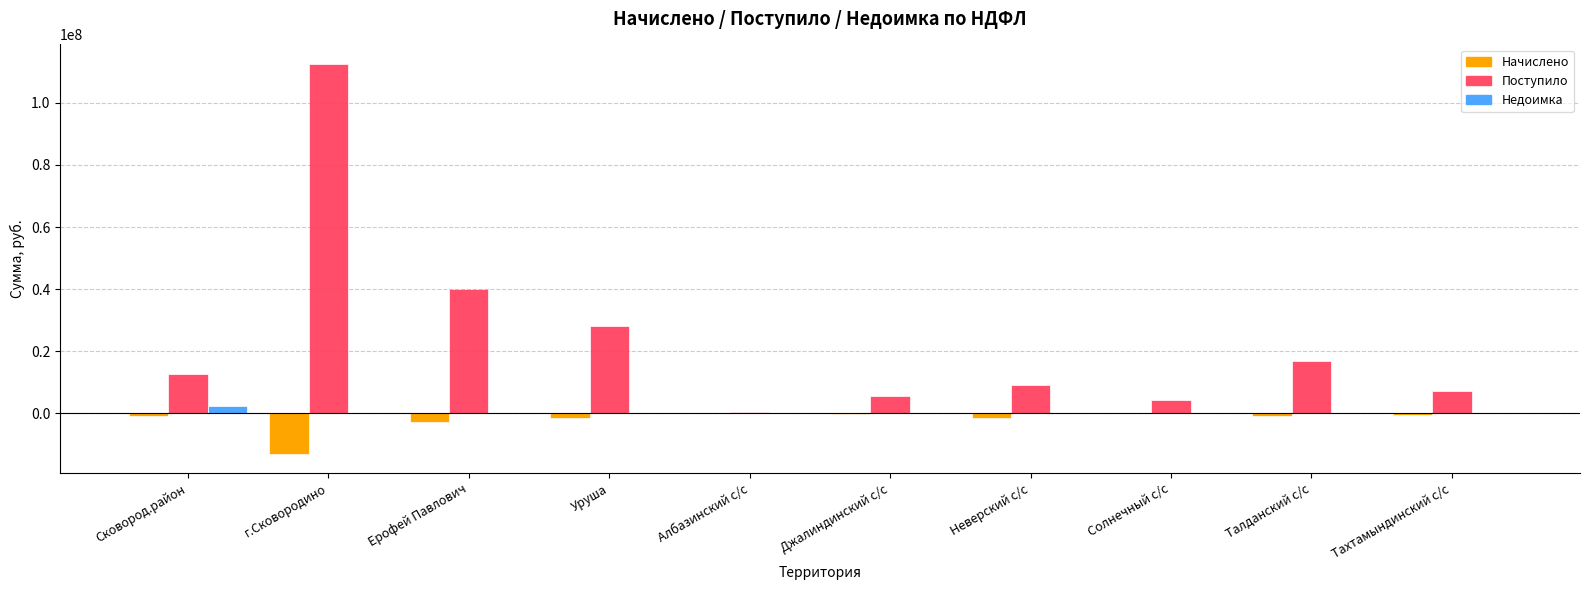

Which label corresponds to the largest value in the chart?

г.Сковородино